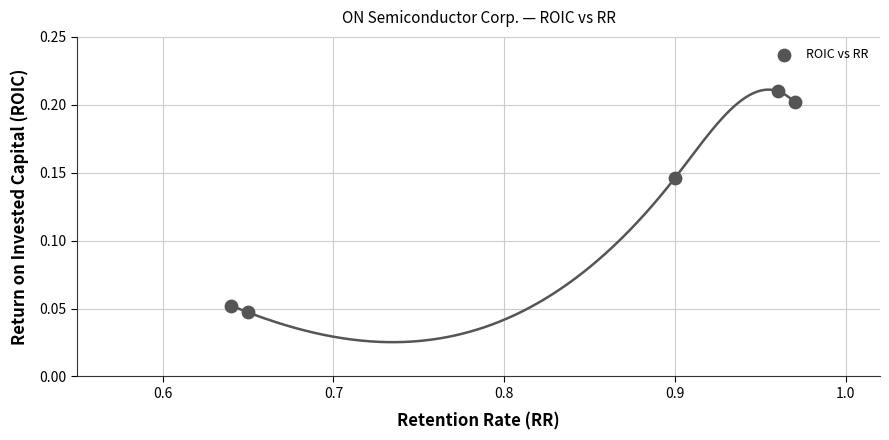

What is the average X value?

0.8